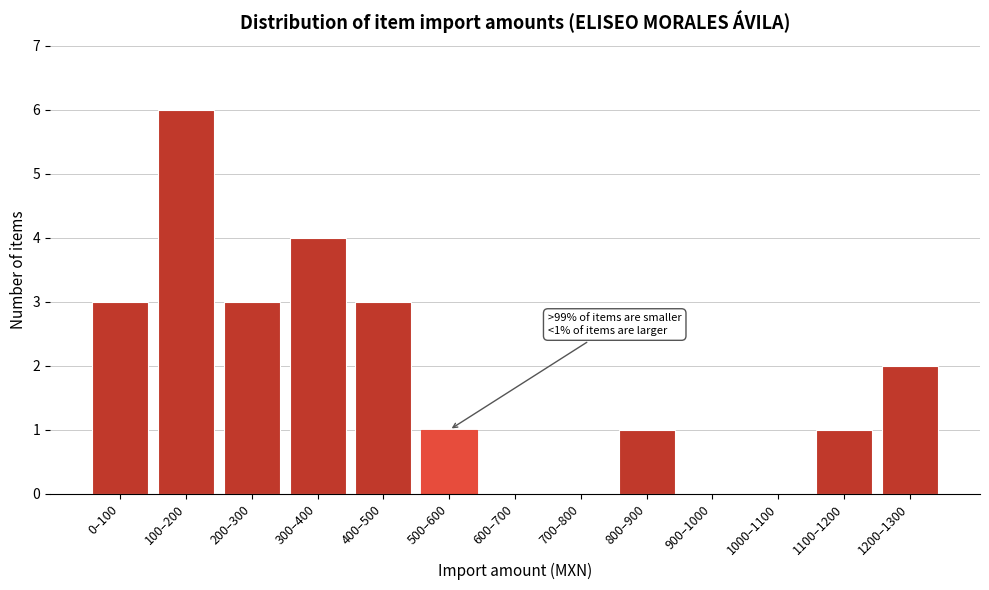

Reading left to right, list all the values displayed in this chart.

0–100=3	100–200=6	200–300=3	300–400=4	400–500=3	500–600=1	600–700=0	700–800=0	800–900=1	900–1000=0	1000–1100=0	1100–1200=1	1200–1300=2